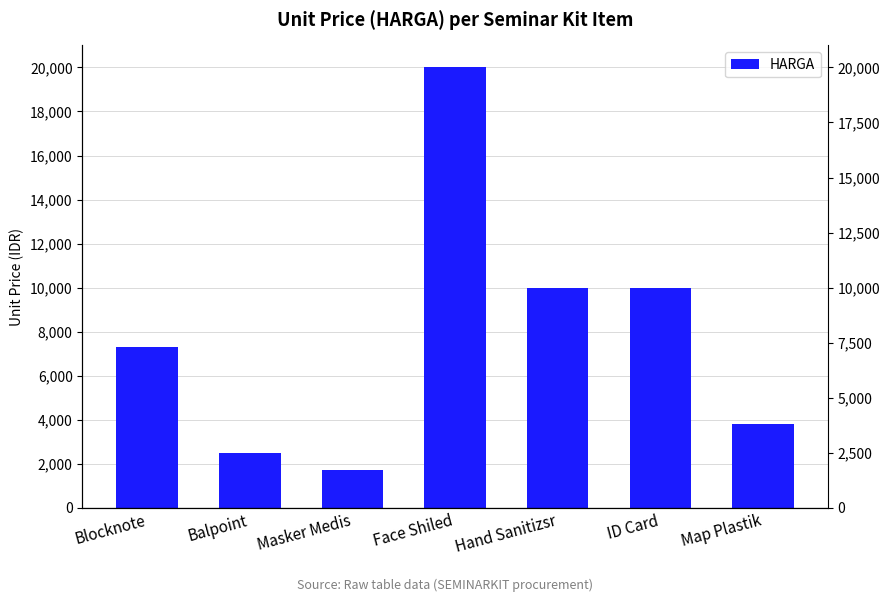

How many values are below 7300?

3